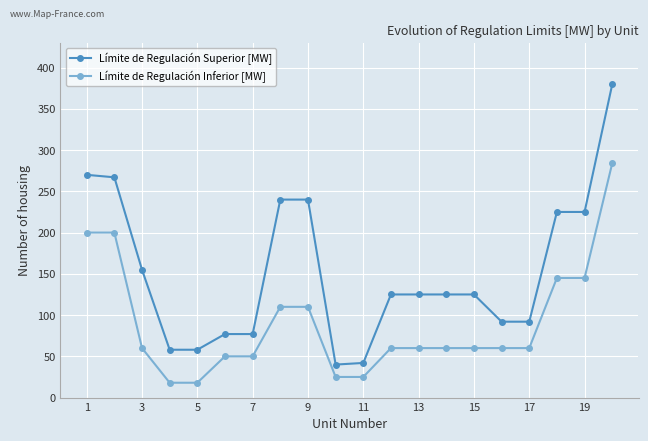

What is the value of the Límite de Regulación Superior [MW] point at the 9th from the left?

240.0